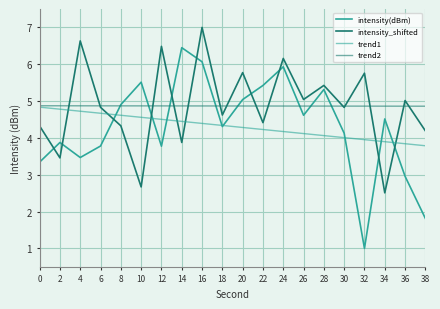

True or false: trend1 and trend2 intersect in this chart.

False